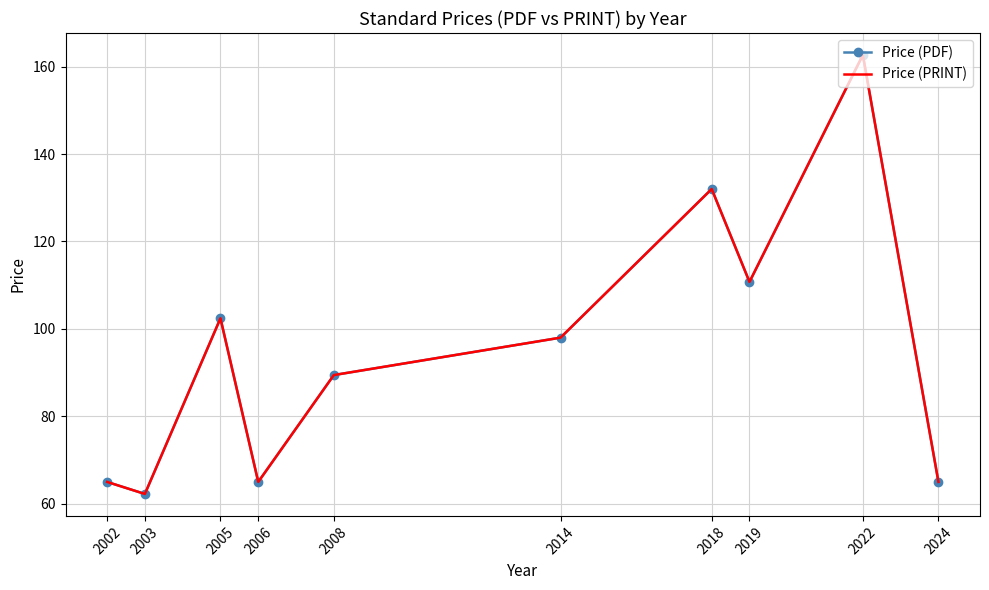

The value of Price (PRINT) at 2018 is 132.0. True or false?

True